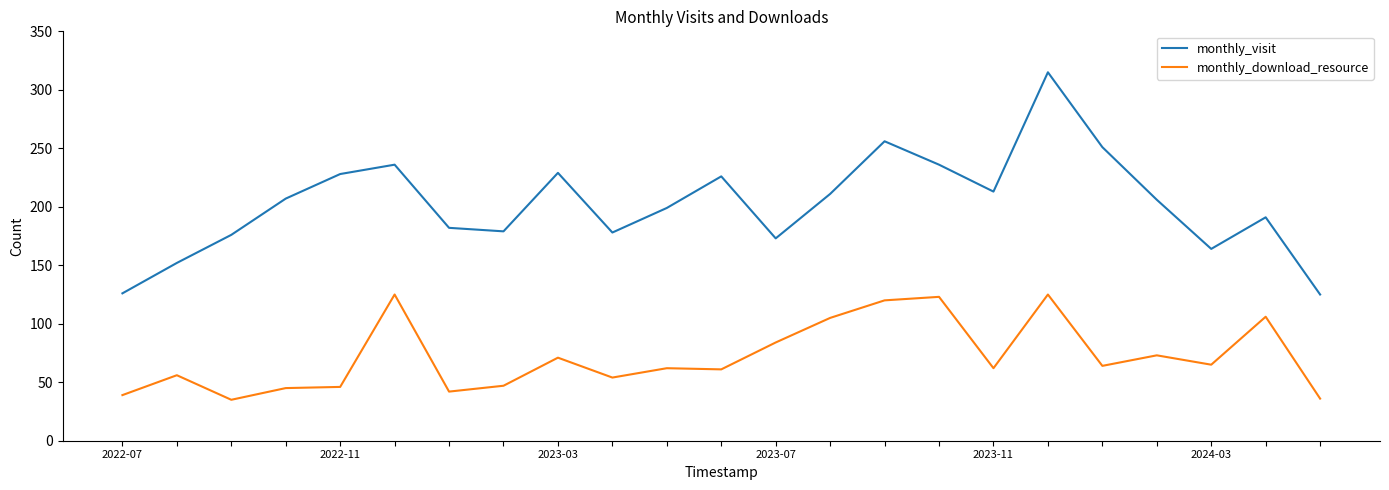

List the series in order of their overall mean, lowest first.

monthly_download_resource, monthly_visit